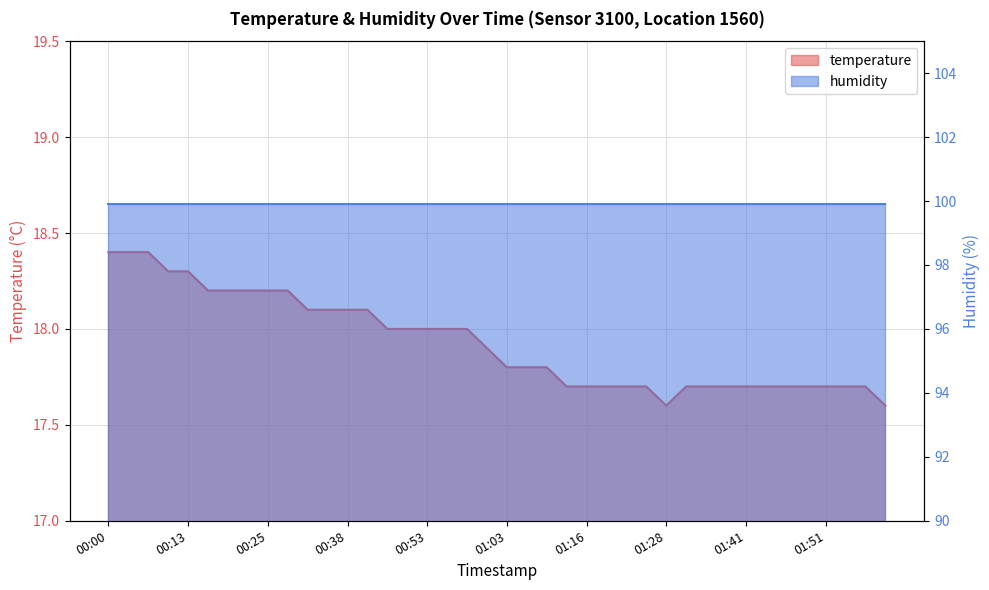

What is the change in value from 00:25 to 01:49?

-0.5